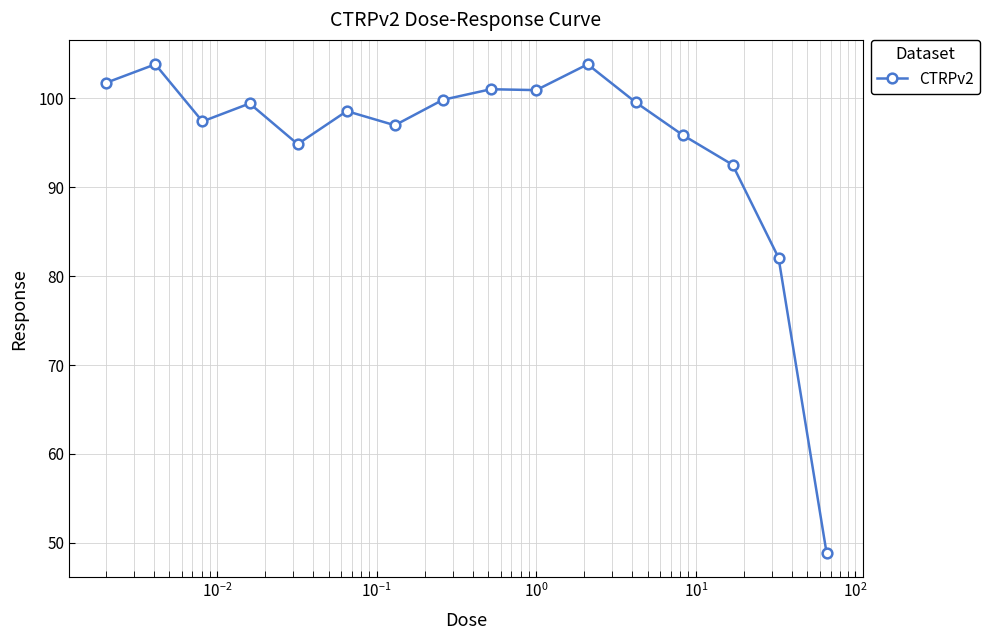

What is the maximum value shown in the chart?

103.8